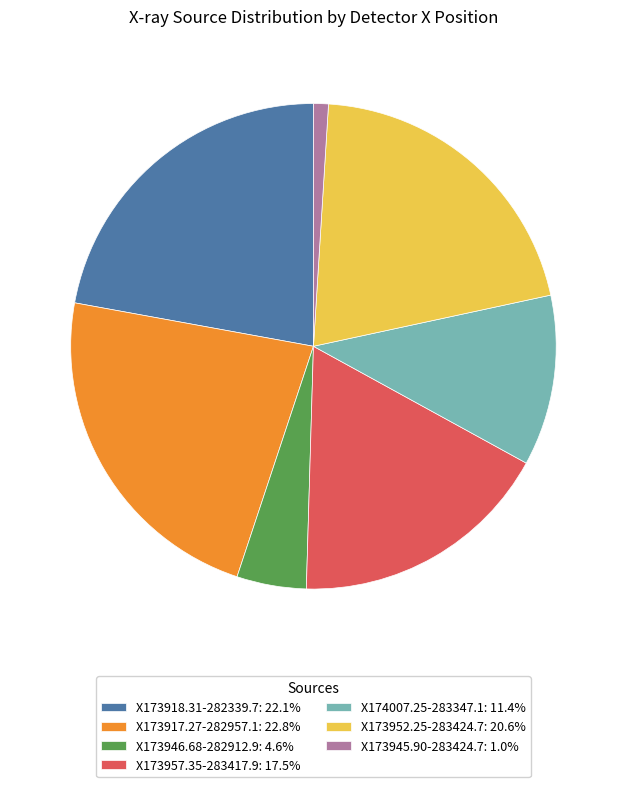

The X174007.25-283347.1 slice represents 11% of the pie. True or false?

True